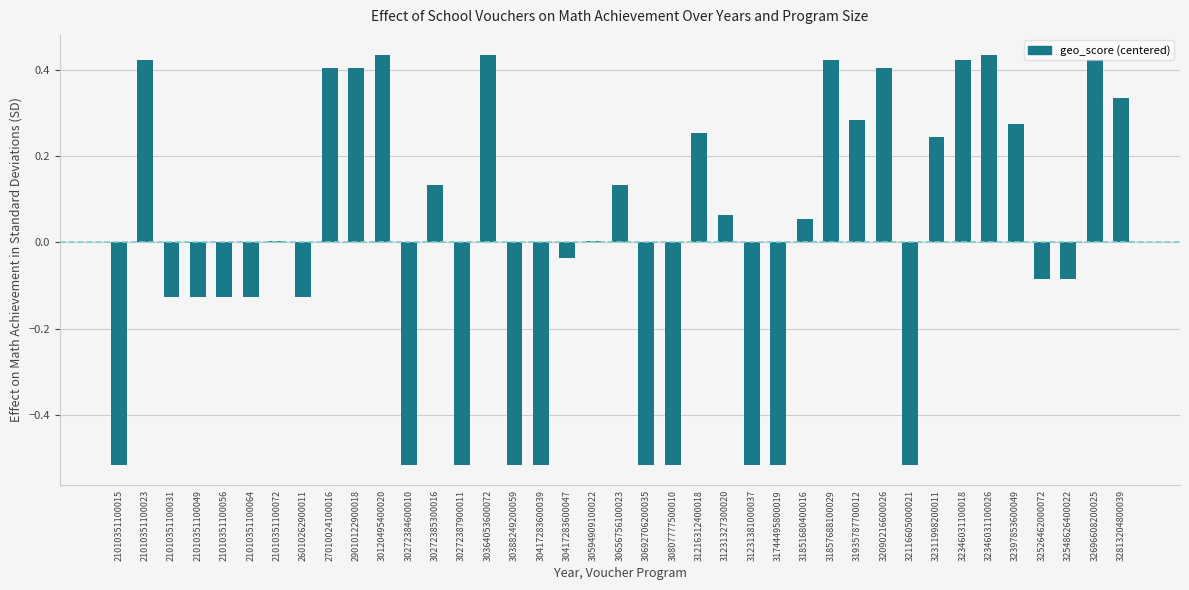

The chart shows a value of 0.1 at 27010024100016. True or false?

False